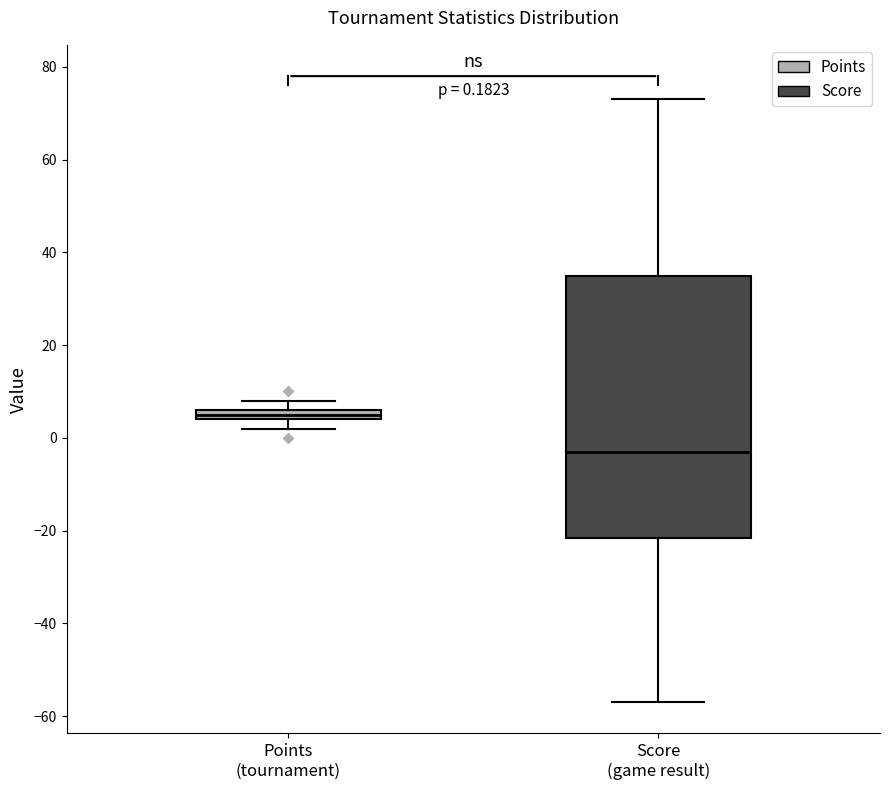

Which box is the tallest, from its lower edge to its upper edge?

Score (game result)